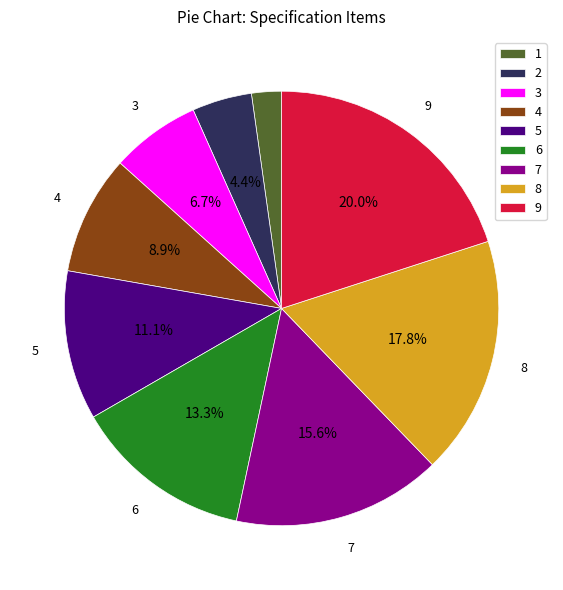

Which category has the smallest portion of the pie?

1